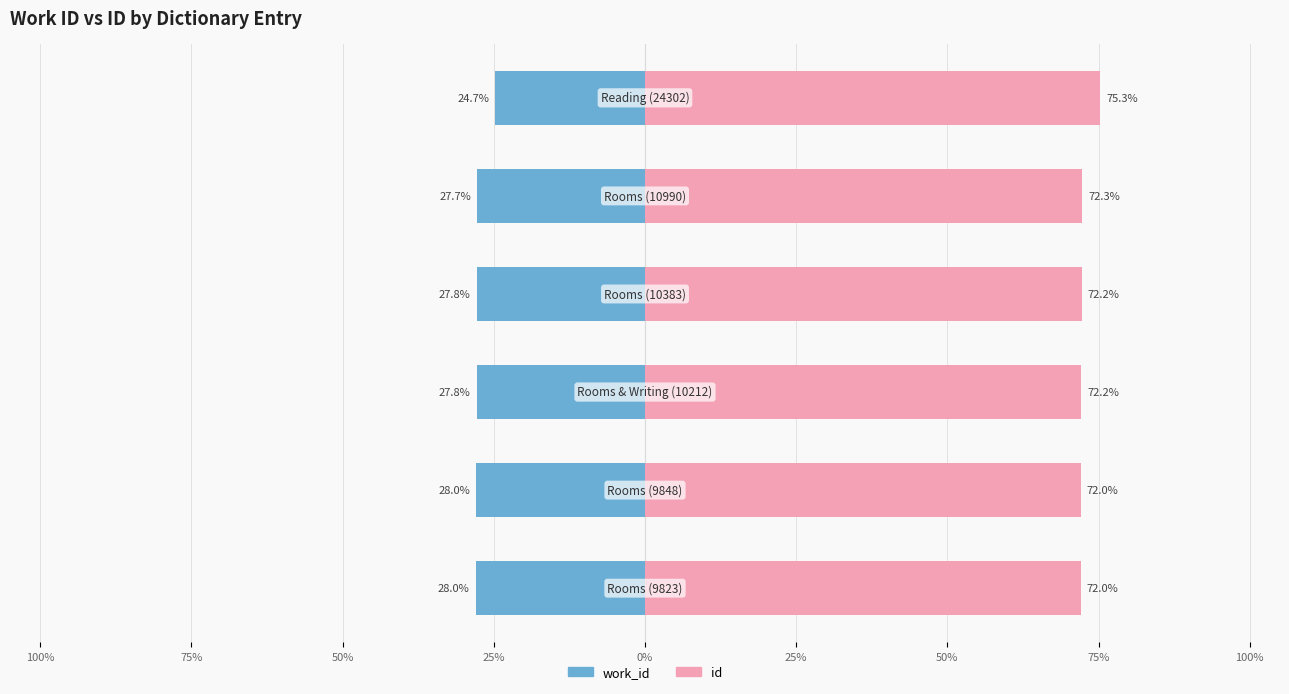

What is the difference between the second highest and minimum values in the work_id series?

0.2